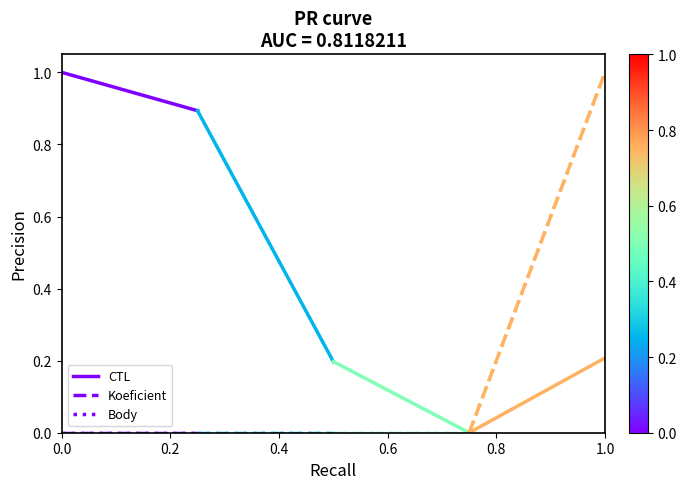

What is the difference between the highest and lowest values at 0.2?

0.9